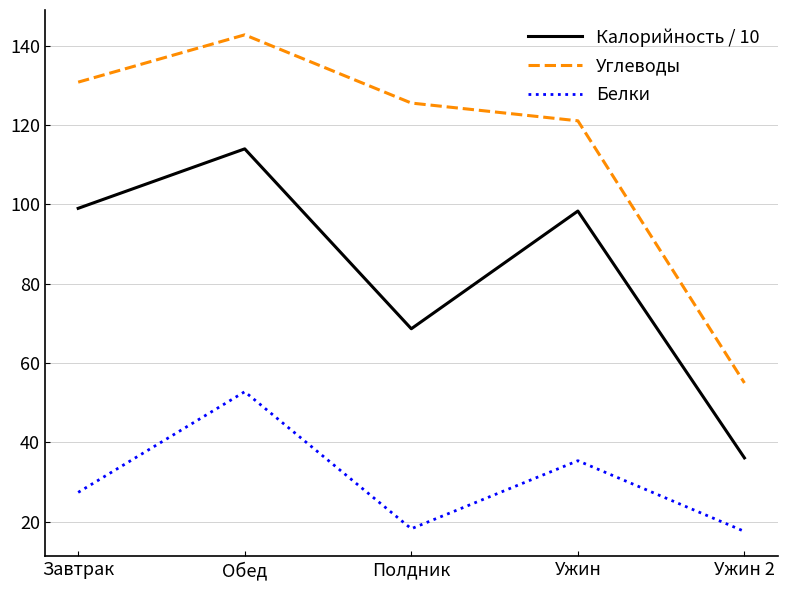

In Белки, how many points are higher than both neighbors (excluding endpoints)?

2